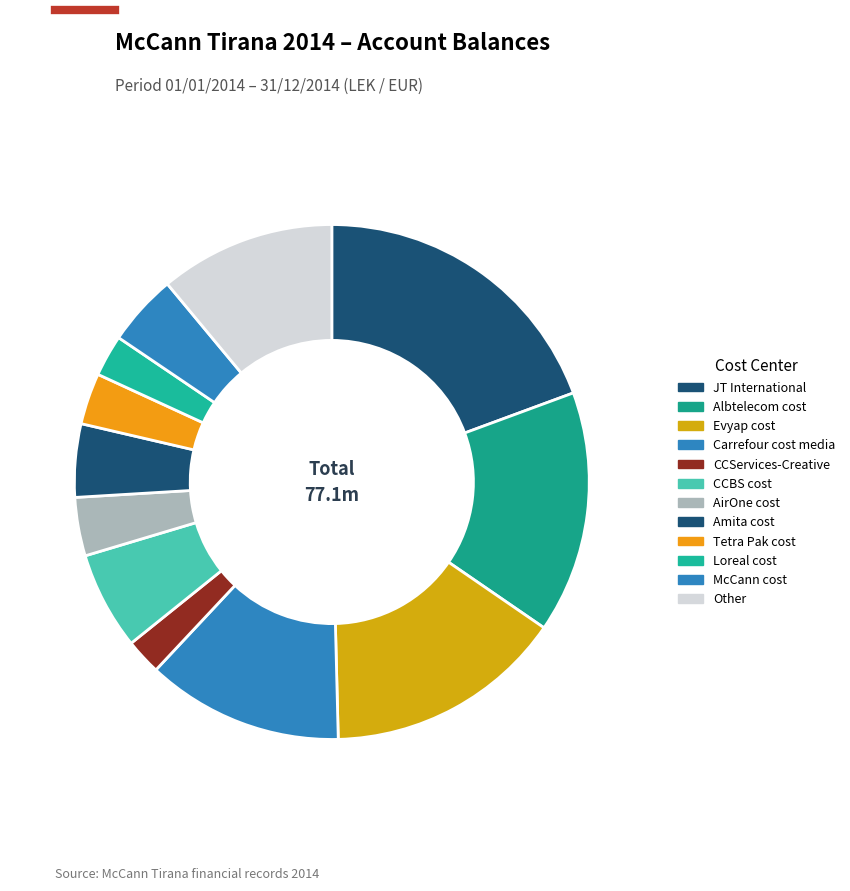

Which category has the biggest portion of the pie?

JT International